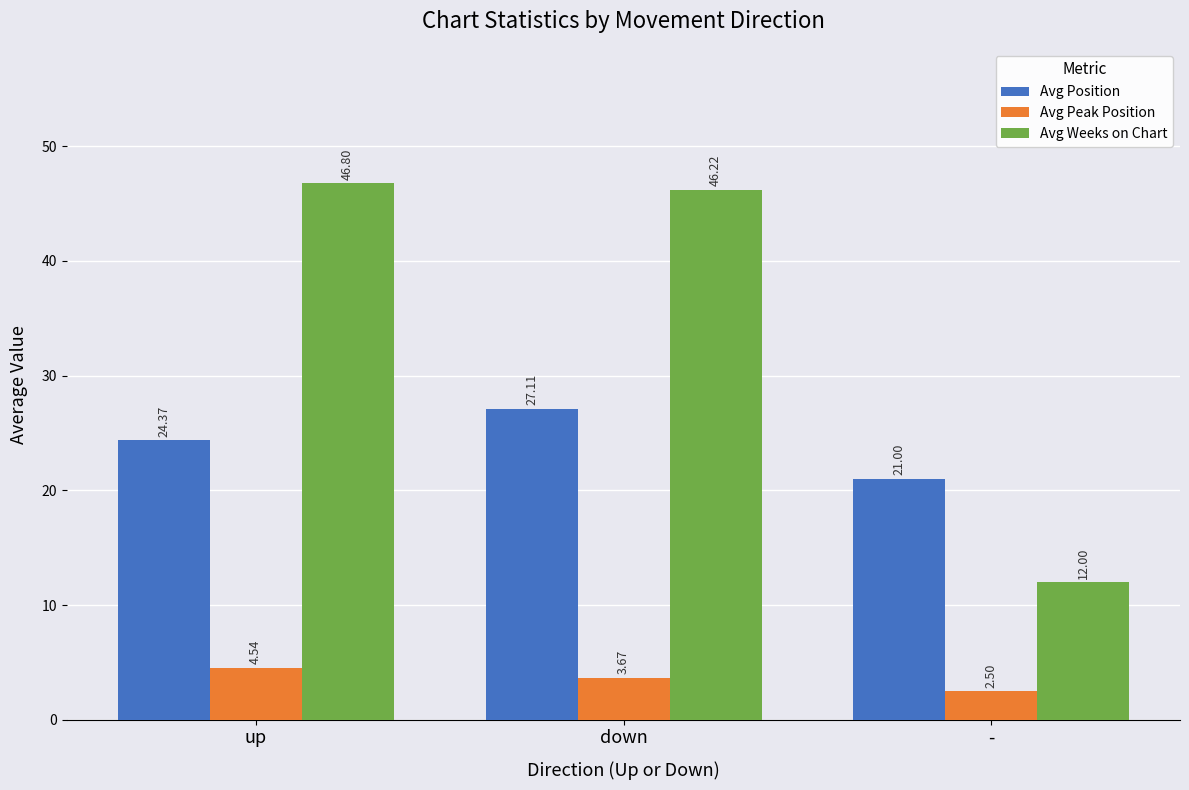

What value does the Avg Weeks on Chart series have at up?

46.8